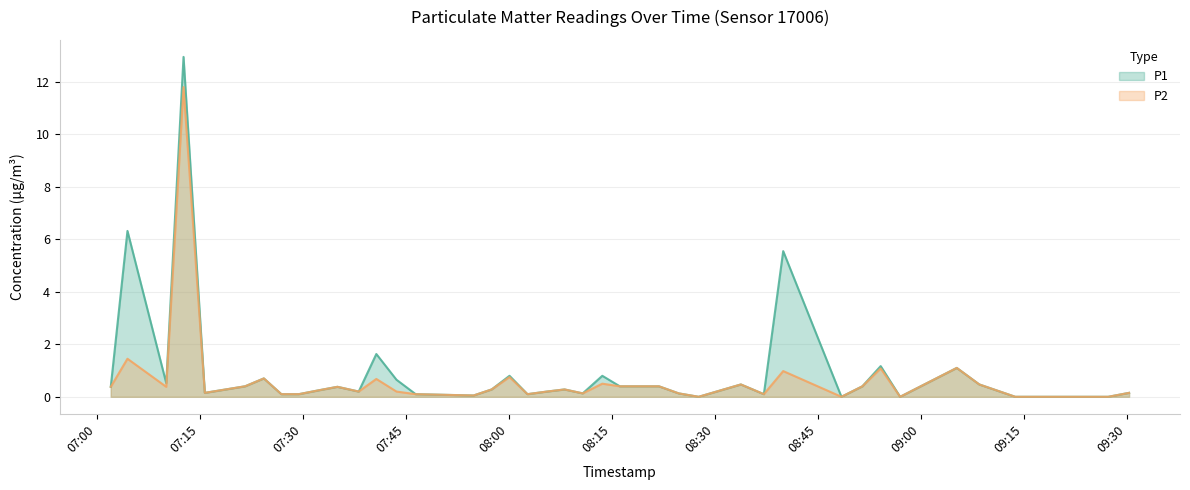

Reading left to right, transcribe all the data shown in this chart.

P1: 0.4	6.3	0.5	12.9	0.1	0.4	0.7	0.1	0.1	0.2	0.4	0.2	1.6	0.7	0.1	0.1	0.3	0.8	0.1	0.2	0.3	0.1	0.8	0.4	0.4	0.1	0.0	0.5	0.1	5.5	0.0	0.4	1.2	0.0	1.1	0.5	0.0	0.0	0.0	0.1
P2: 0.4	1.4	0.4	11.8	0.1	0.4	0.7	0.1	0.1	0.2	0.4	0.2	0.7	0.2	0.1	0.1	0.3	0.8	0.1	0.2	0.3	0.1	0.5	0.4	0.4	0.1	0.0	0.5	0.1	1.0	0.0	0.4	1.1	0.0	1.1	0.5	0.0	0.0	0.0	0.1